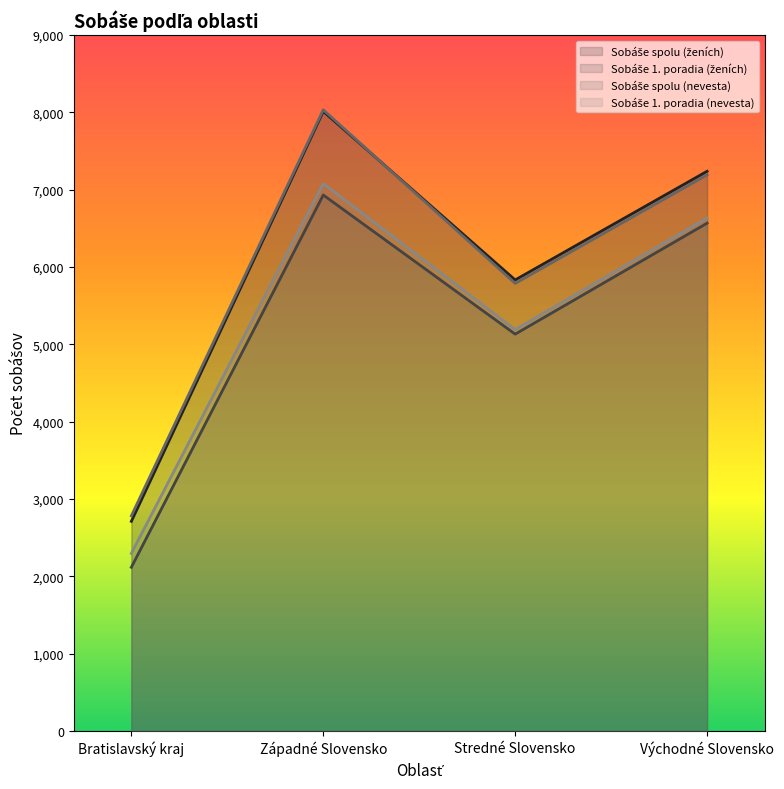

In Sobáše 1. poradia (nevesta), how many points are lower than both neighbors (excluding endpoints)?

1